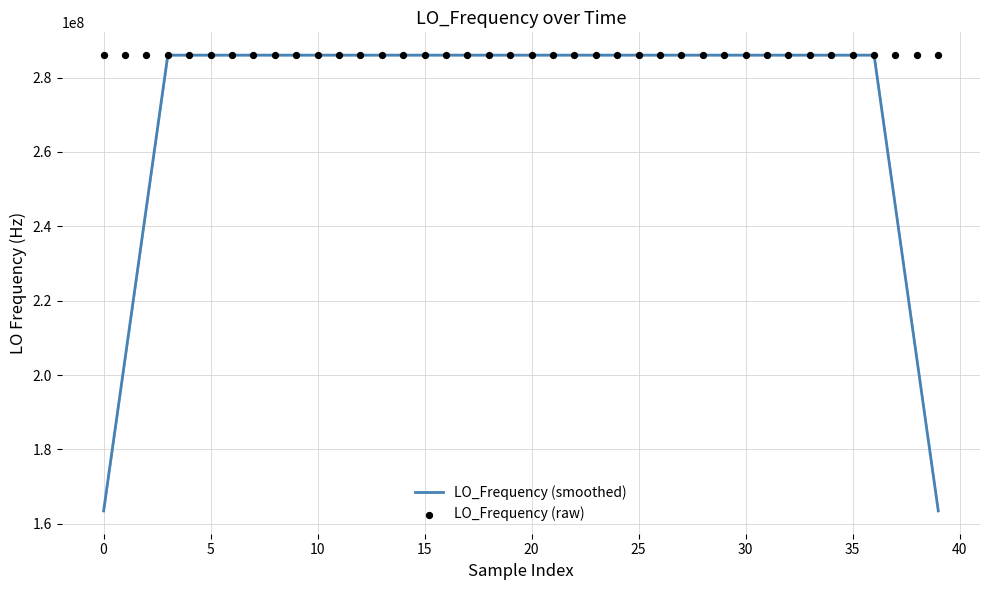

What is the lowest value of the LO_Frequency (smoothed) series?

163455427.0